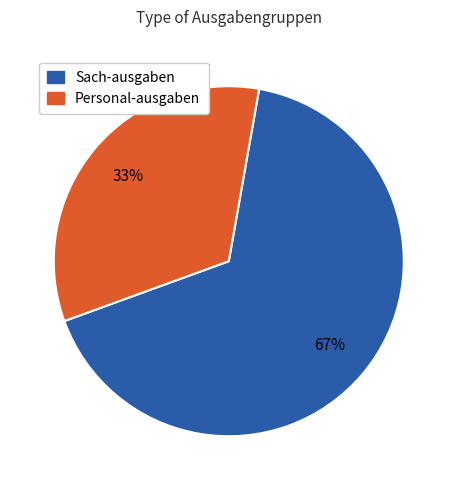

To the nearest percent, what is the average slice percentage?

50%